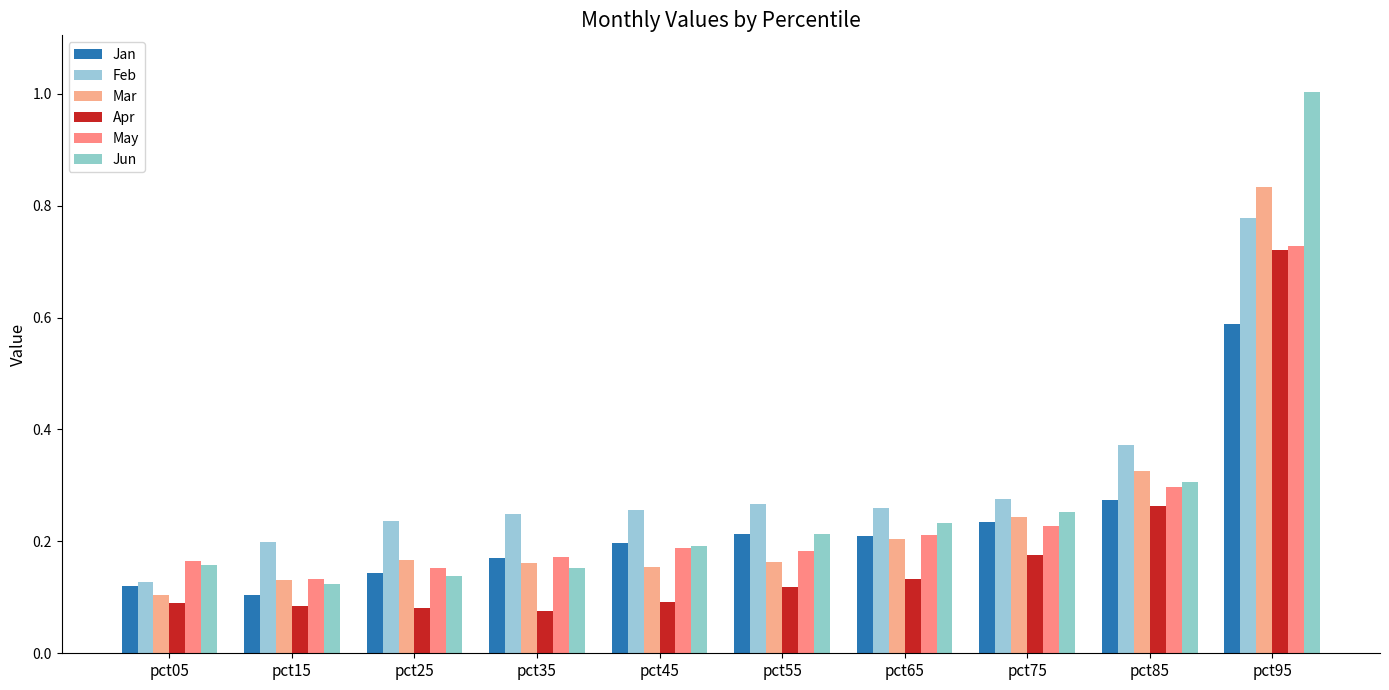

What is the approximate value of Feb at pct55?

0.3